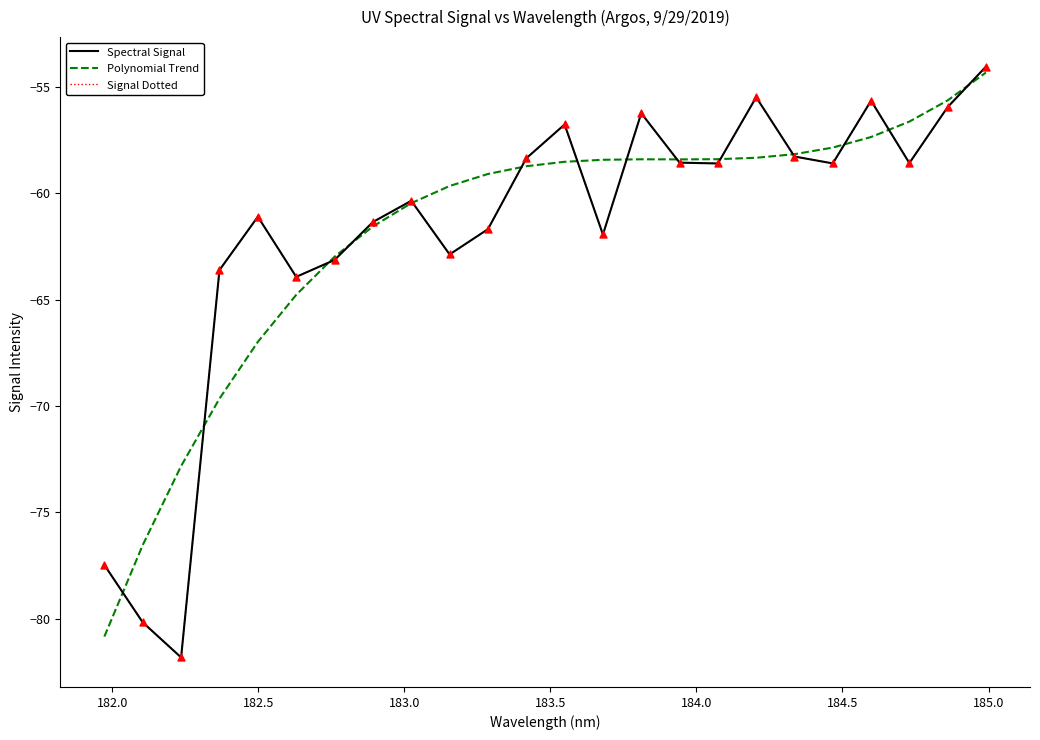

Does the chart have visible grid lines?

No